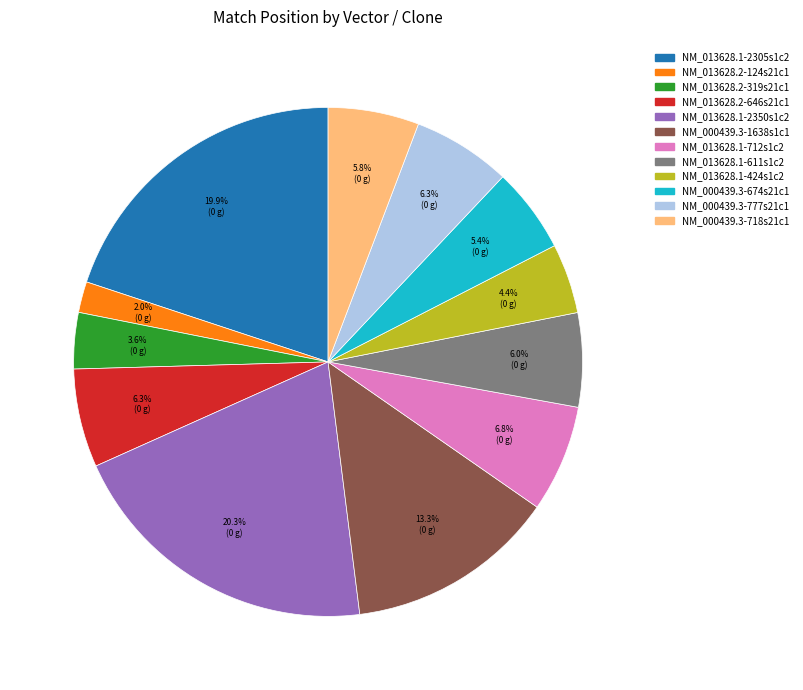

Is there a majority slice in this chart?

No